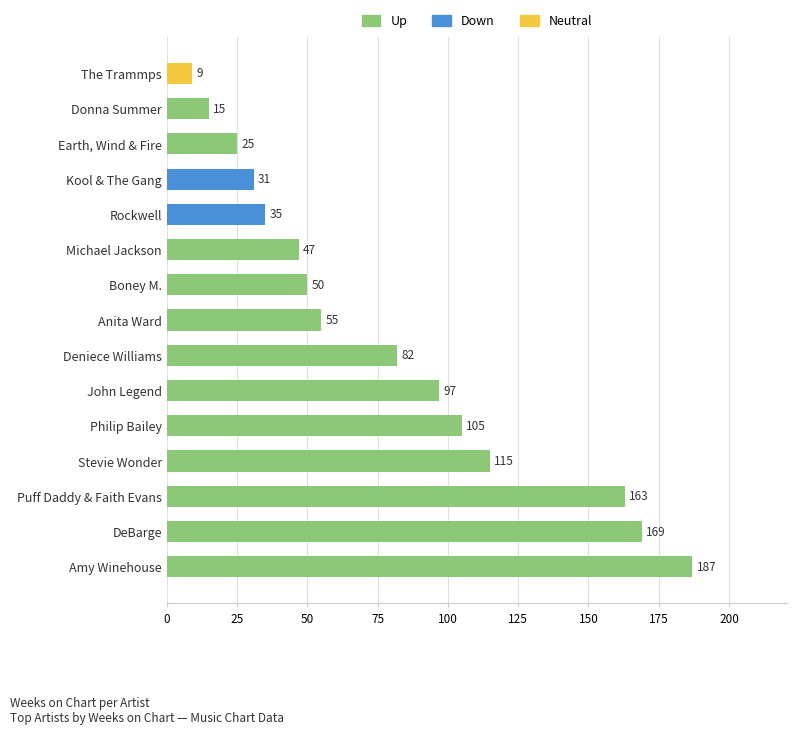

What is the maximum value shown in the chart?

187